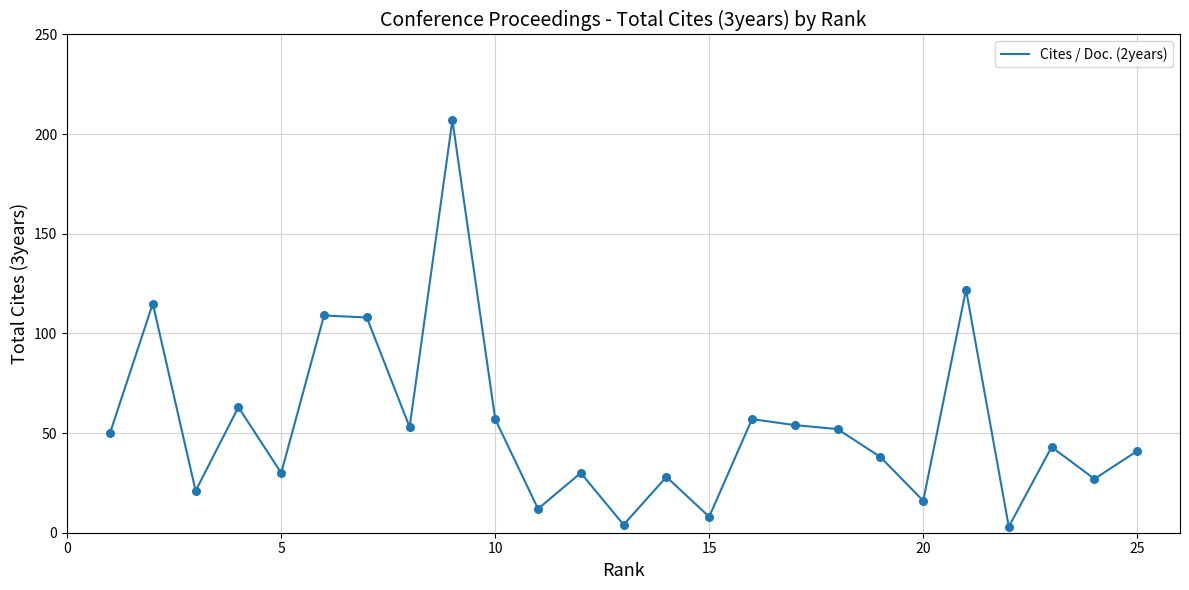

What is the greatest value displayed?

207